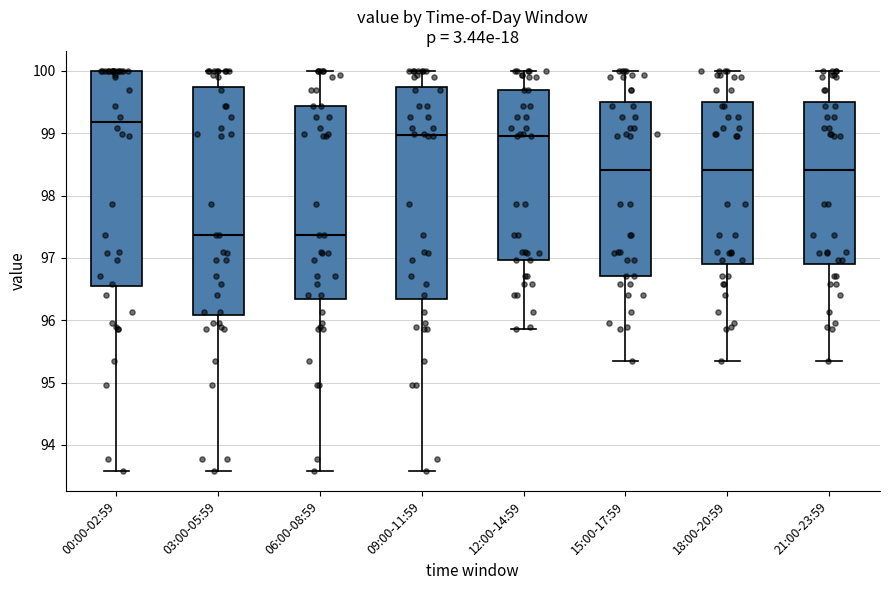

Comparing the boxes themselves (not the whiskers), which one is the tallest?

03:00-05:59